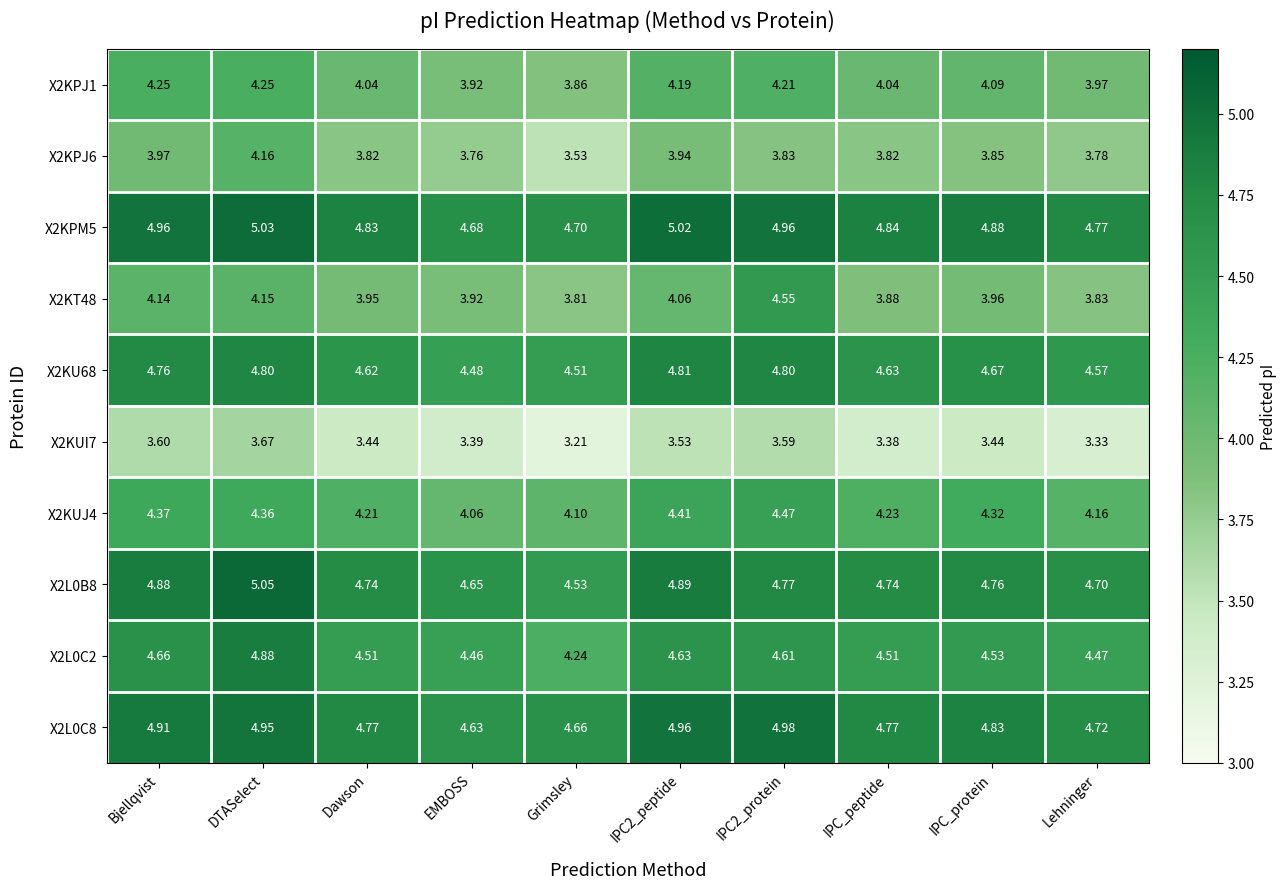

At which label does X2L0B8 reach its minimum?

Grimsley